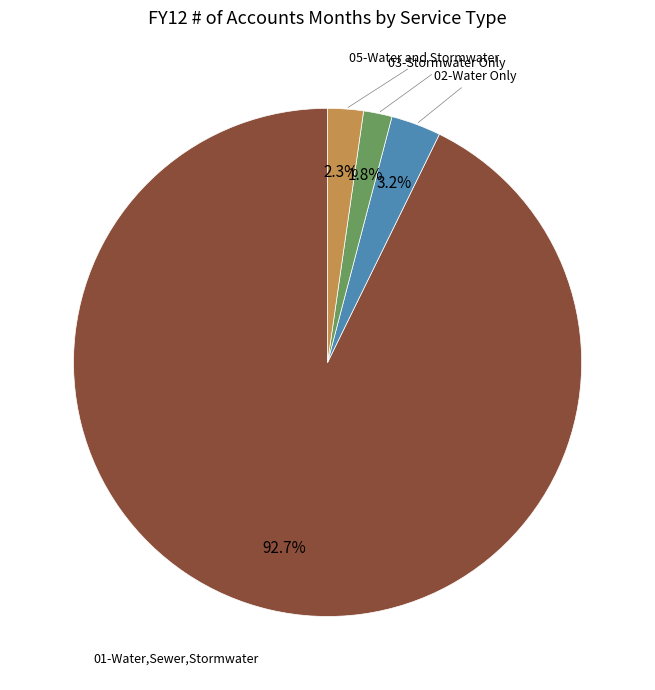

What is the ratio of the value at 03-Stormwater Only to the value at 02-Water Only?

0.6